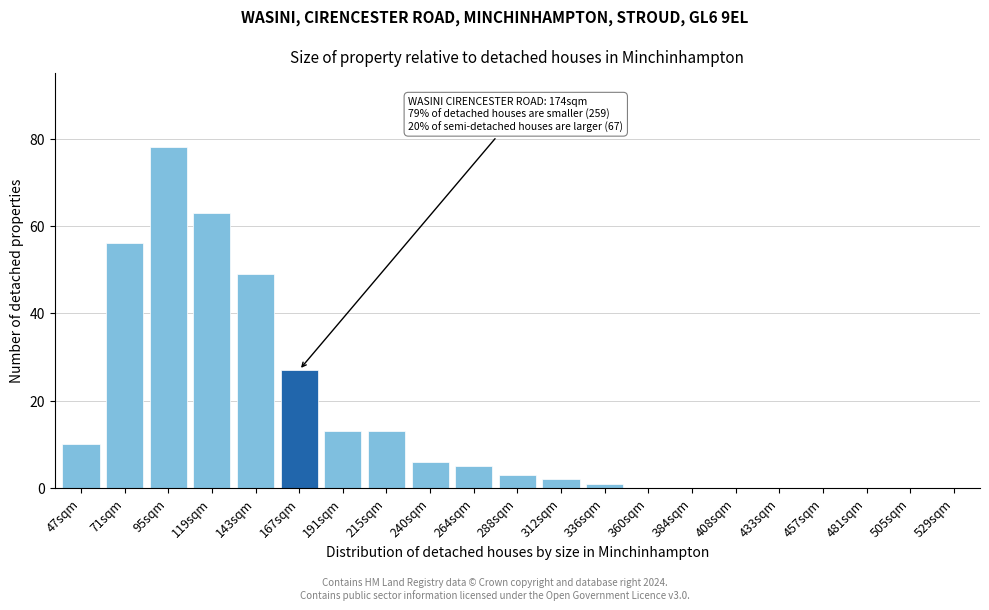

Reading left to right, list all the values displayed in this chart.

47sqm=10	71sqm=56	95sqm=78	119sqm=63	143sqm=49	167sqm=27	191sqm=13	215sqm=13	240sqm=6	264sqm=5	288sqm=3	312sqm=2	336sqm=1	360sqm=0	384sqm=0	408sqm=0	433sqm=0	457sqm=0	481sqm=0	505sqm=0	529sqm=0